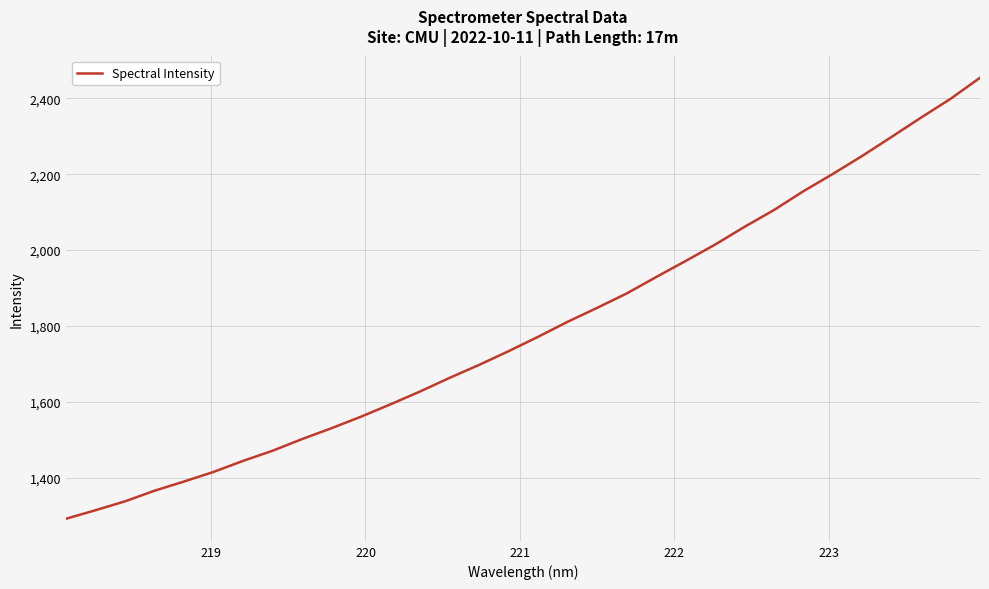

What is the smallest value displayed?

1291.3